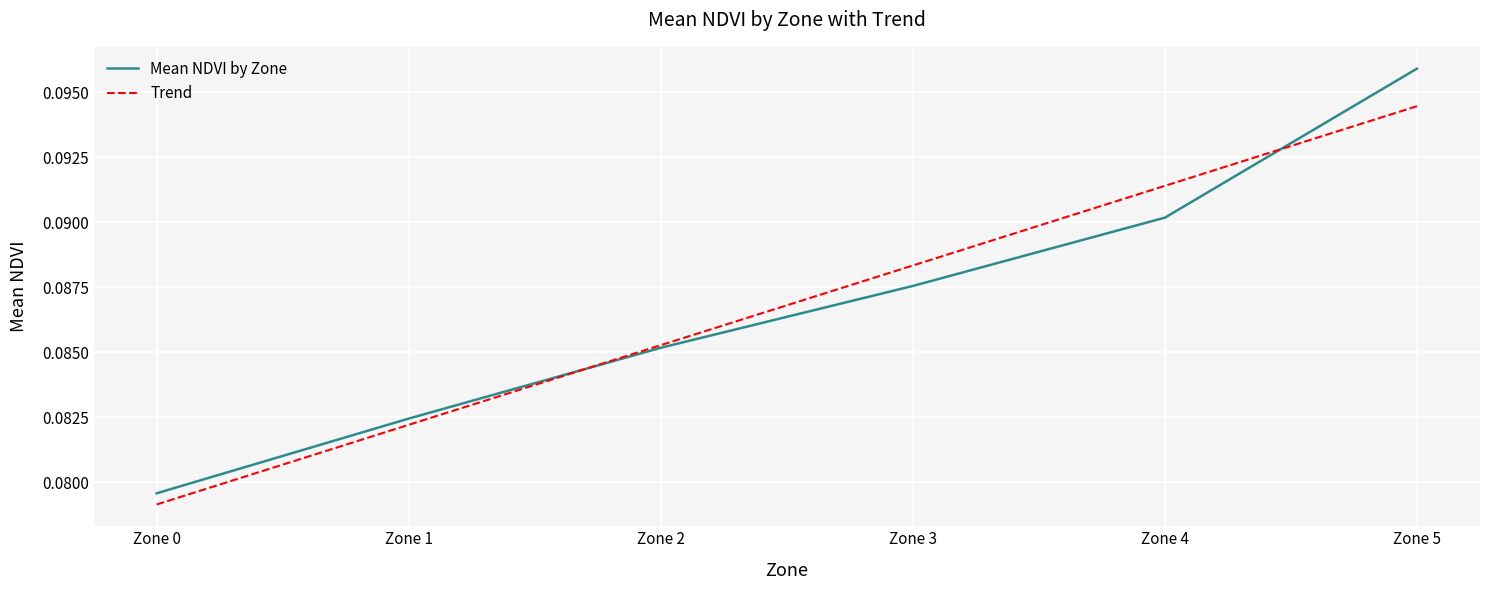

How many lines are shown in the chart?

2